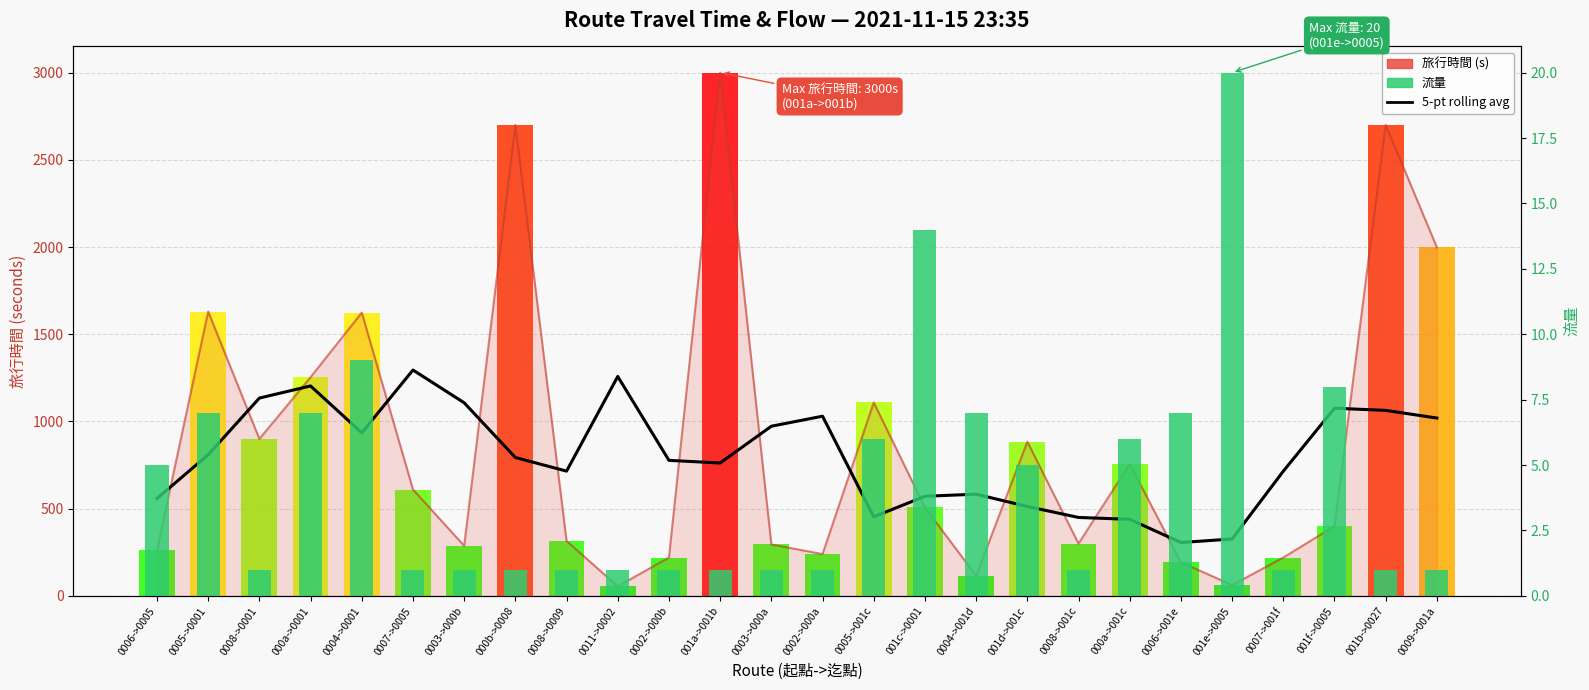

What are all the series names shown in the legend?

5-pt rolling avg, 旅行時間, 流量